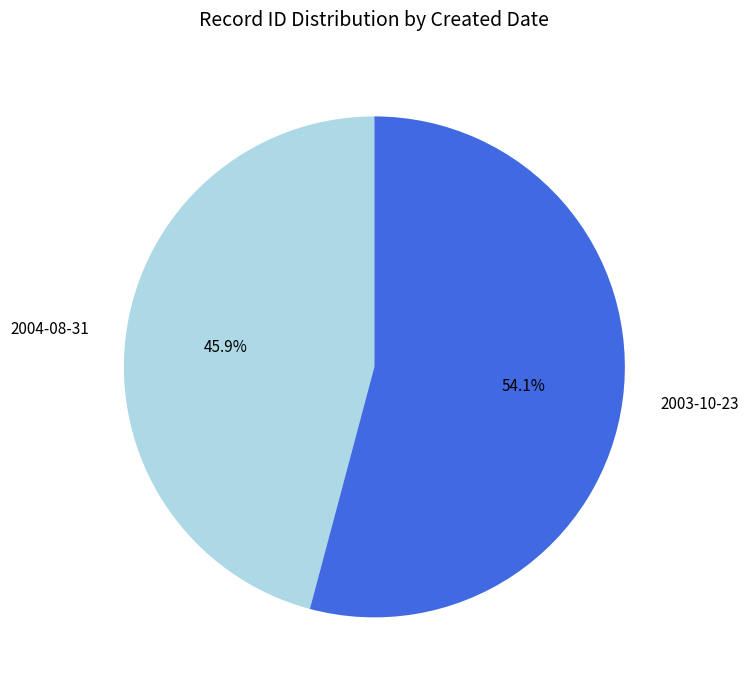

True or false: 2004-08-31 accounts for 46% of the total.

True